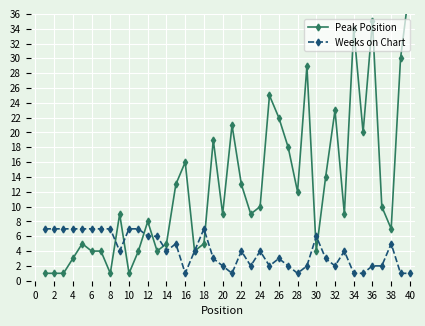

What is the maximum value for Weeks on Chart?

7